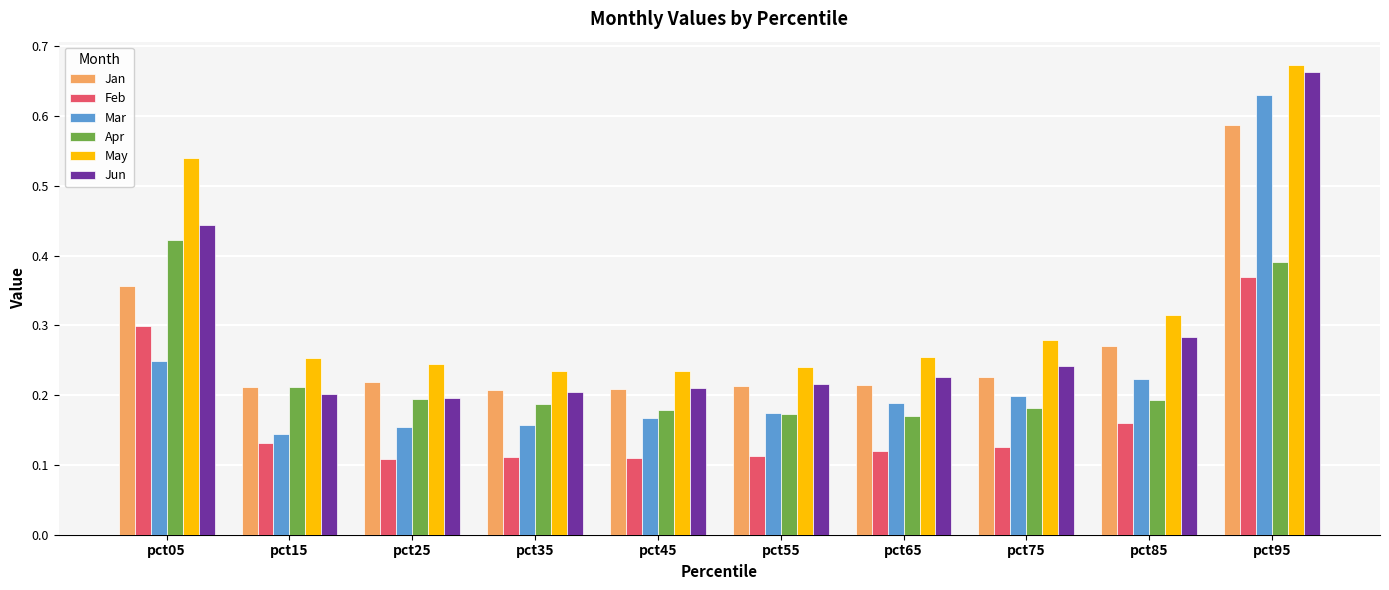

What is the sum of all Mar values?

2.3